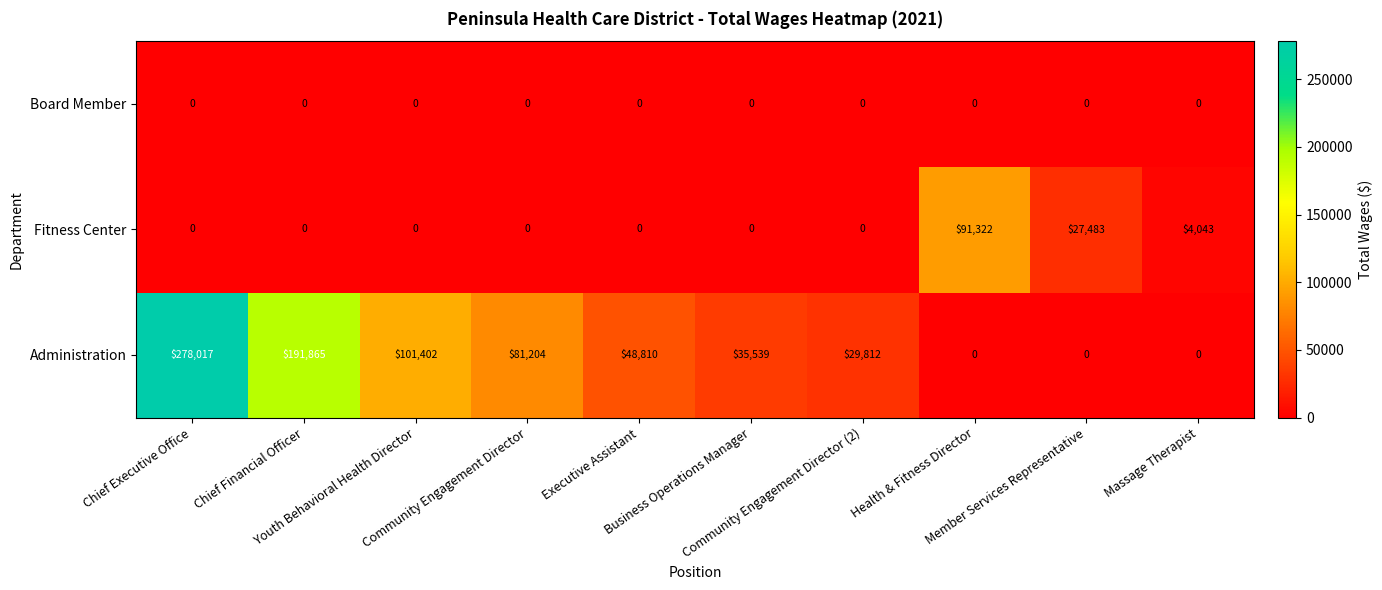

Which series has the largest total across all categories?

Administration